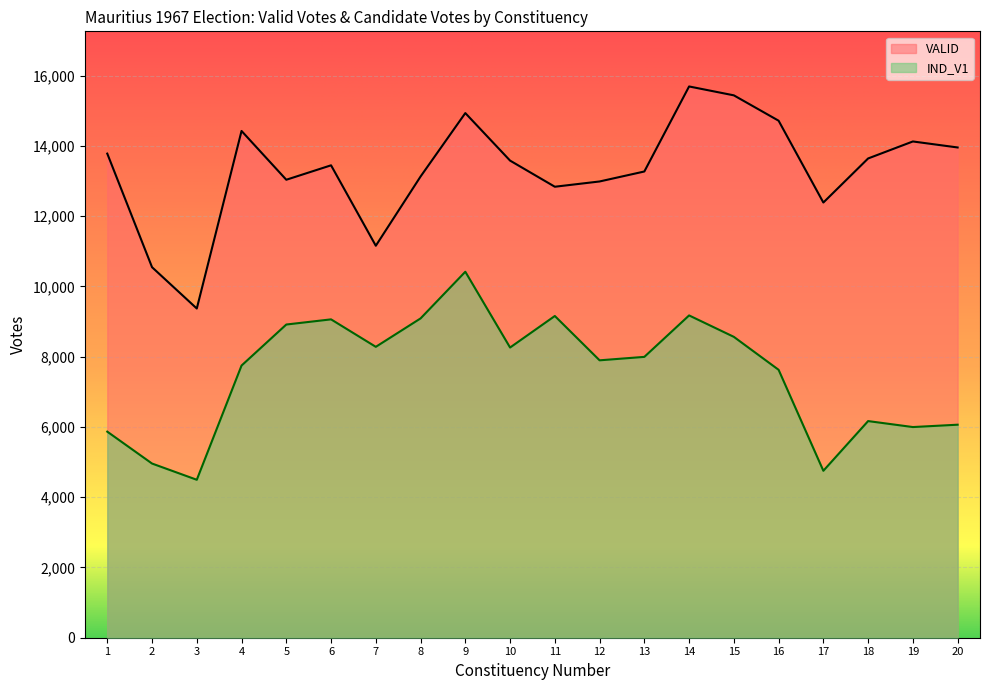

At which category does IND_V1 reach its first local valley?

3